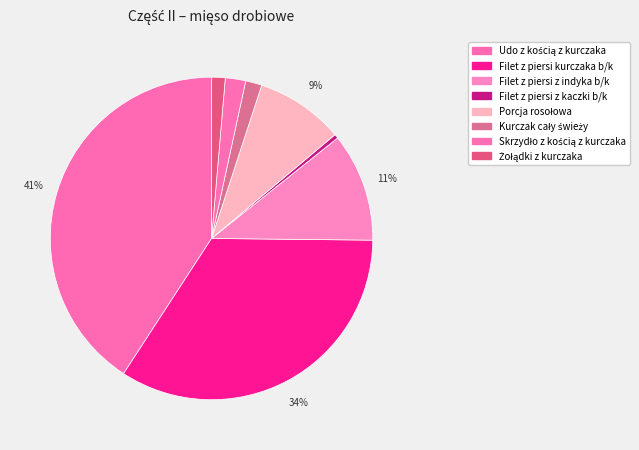

Is it true that Filet z piersi z kaczki b/k is 0% of the pie?

True